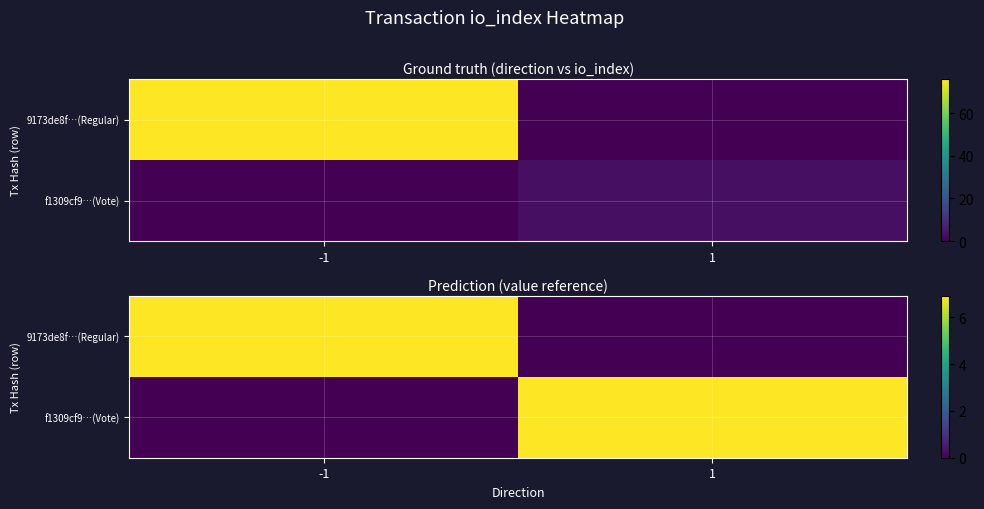

Which series has the largest range (max minus min)?

9173de8f…(Regular)